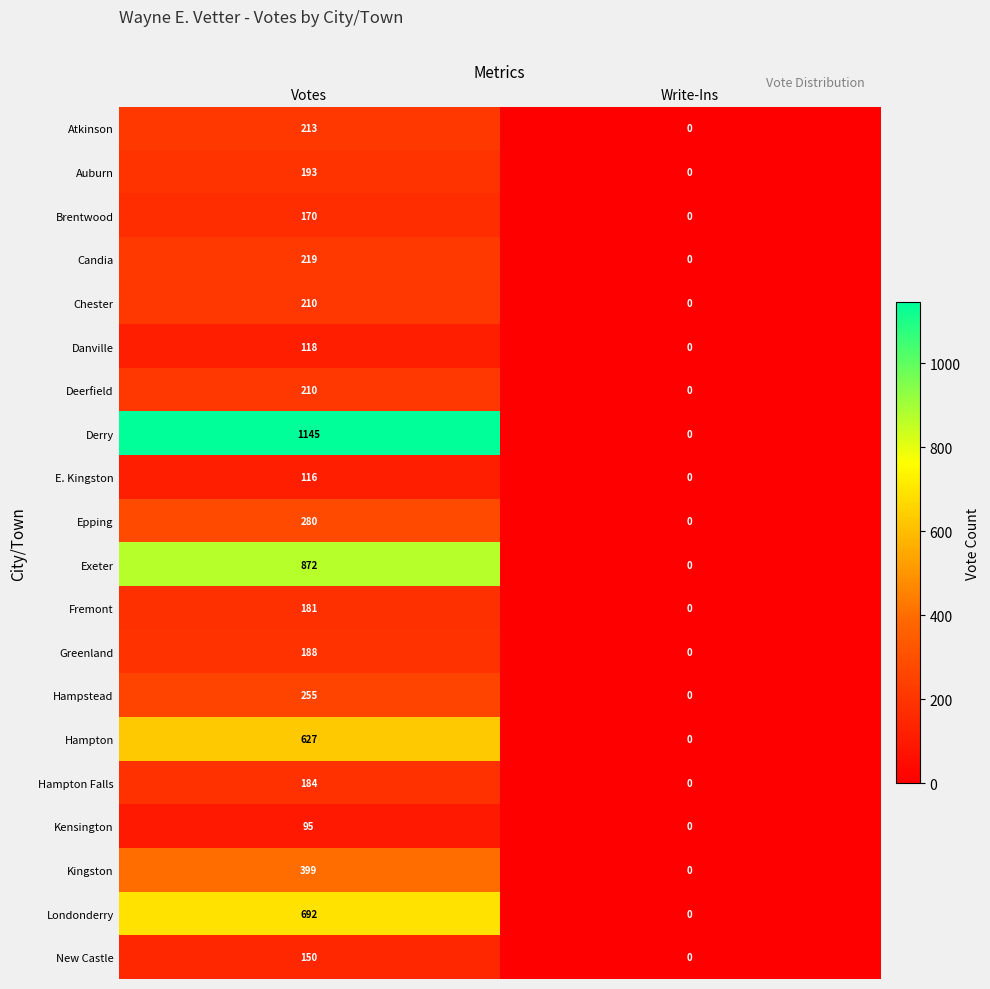

True or false: Epping has a value of 0 at Write-Ins.

True